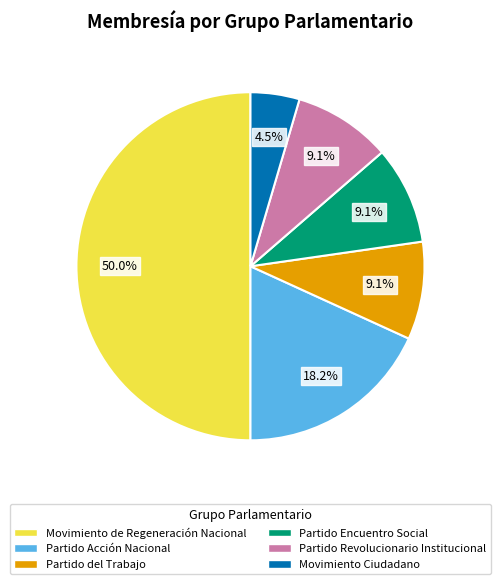

Does Partido Encuentro Social represent more than half of the total?

No